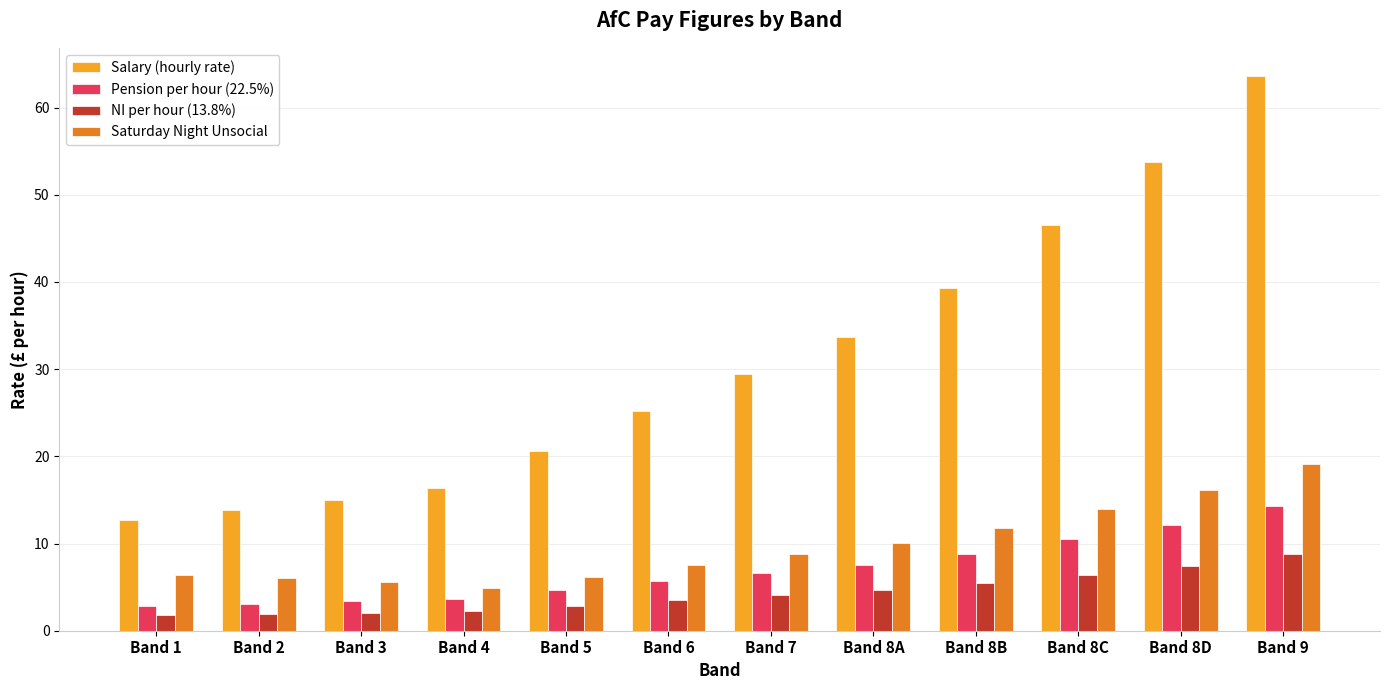

How many groups of bars are there?

12